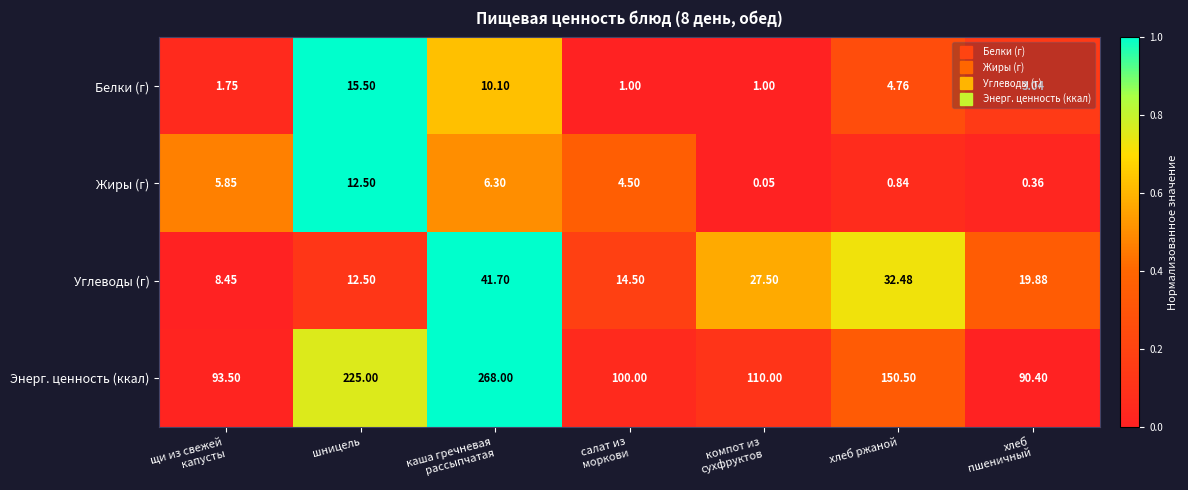

Which series has the largest total across all categories?

Энерг. ценность (ккал)